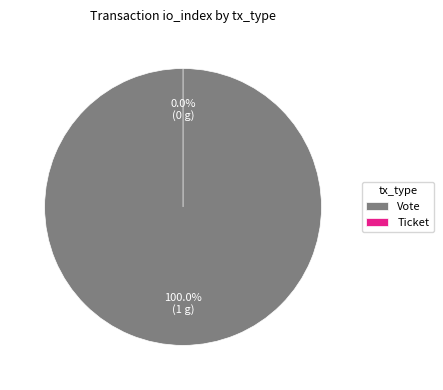

Does Ticket represent more than half of the total?

No